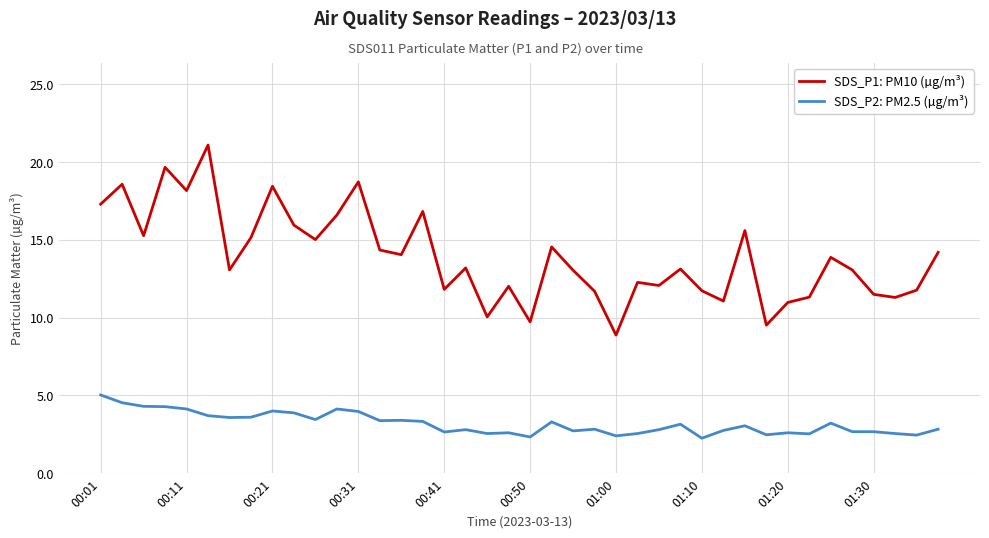

What is the difference between the maximum and minimum values in the SDS_P2: PM2.5 (µg/m³) series?

2.8